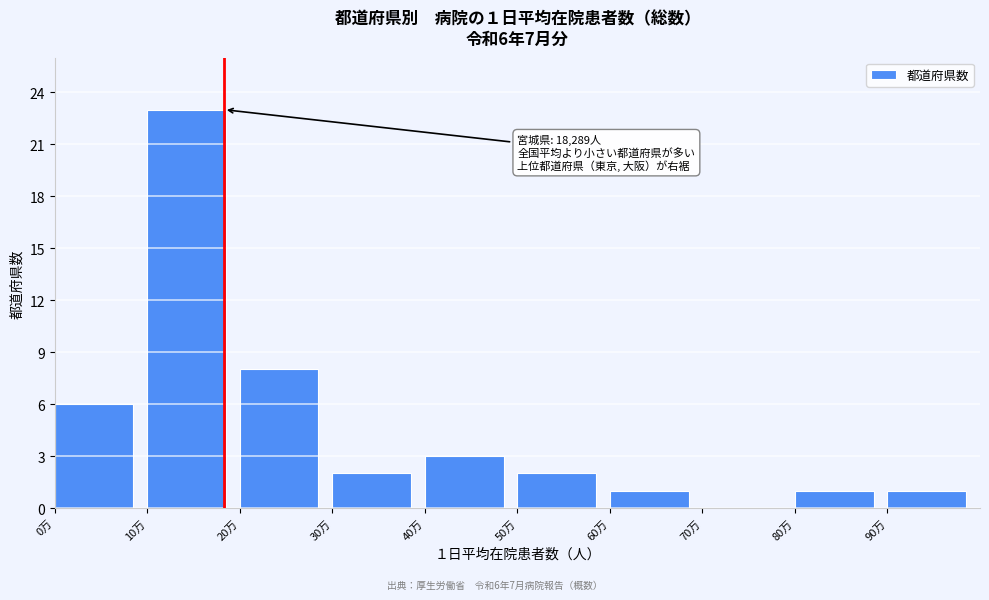

Reading left to right, list all the values displayed in this chart.

0万=6	10万=23	20万=8	30万=2	40万=3	50万=2	60万=1	70万=0	80万=1	90万=1